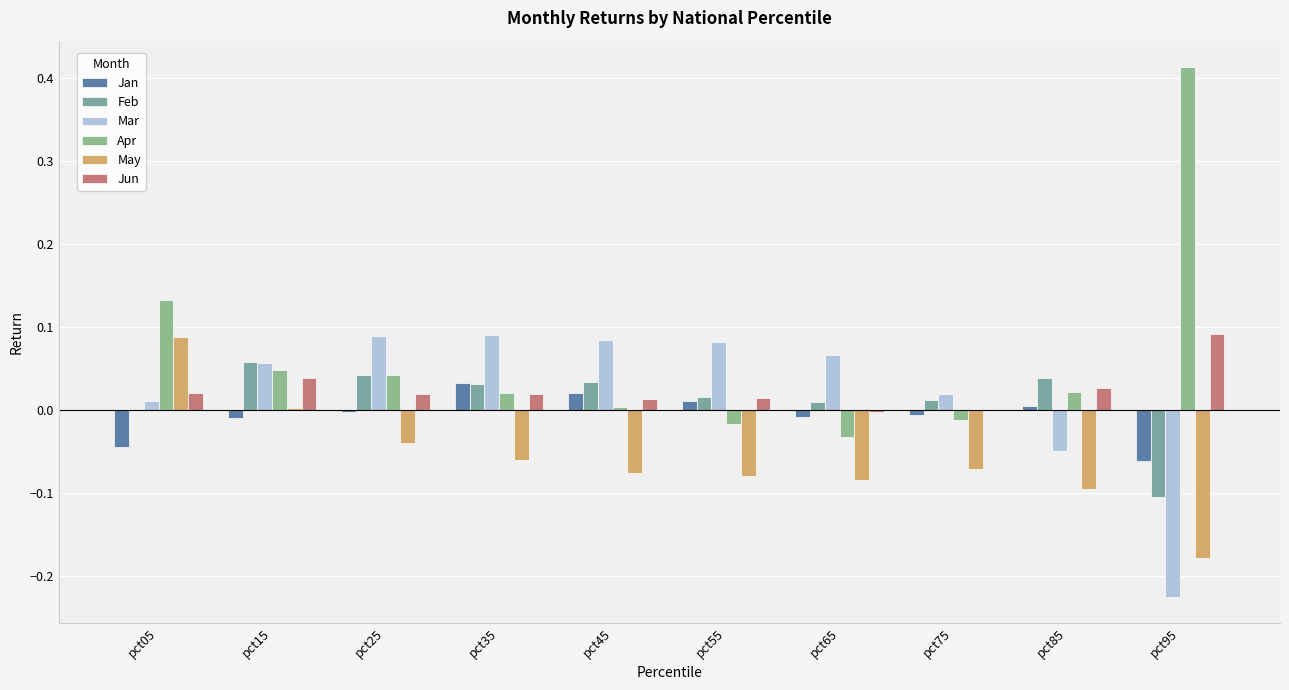

Rank the categories by Feb value from lowest to highest.

pct95, pct05, pct65, pct75, pct55, pct35, pct45, pct85, pct25, pct15